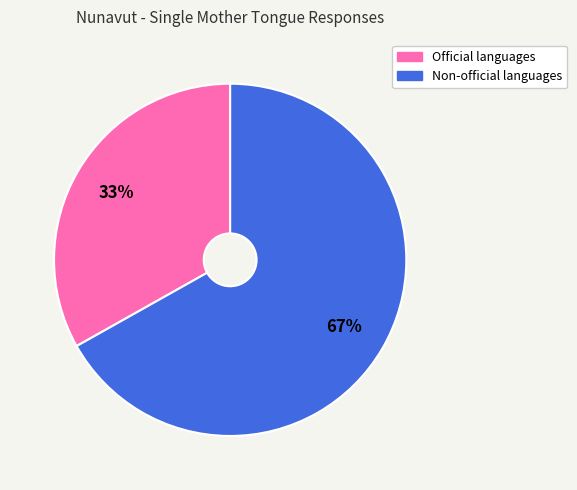

Does any single category account for the majority?

Yes